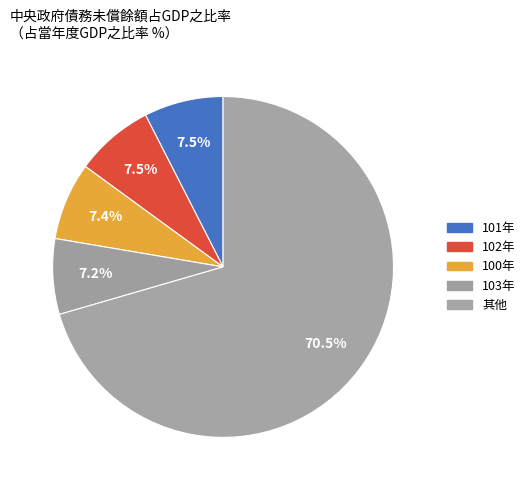

Count the number of slices in the pie.

5